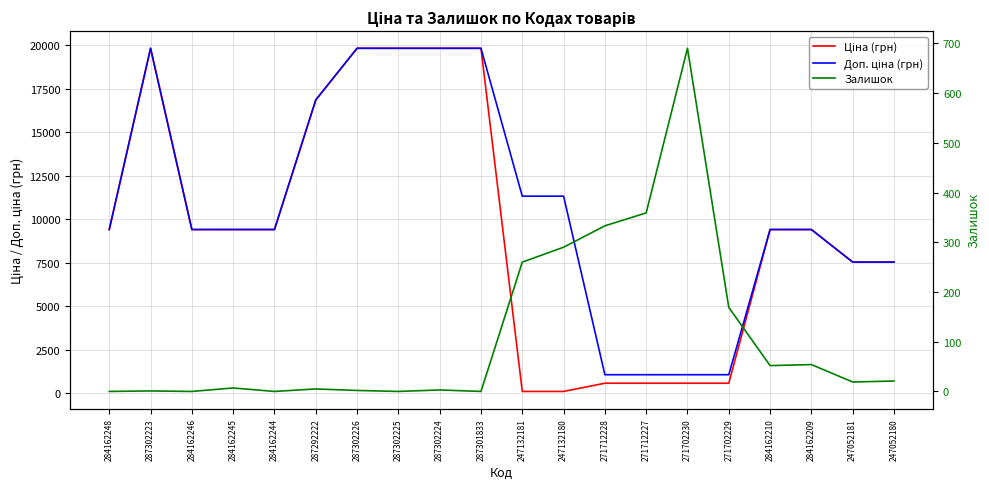

Does the chart display data point markers on the line(s)?

No